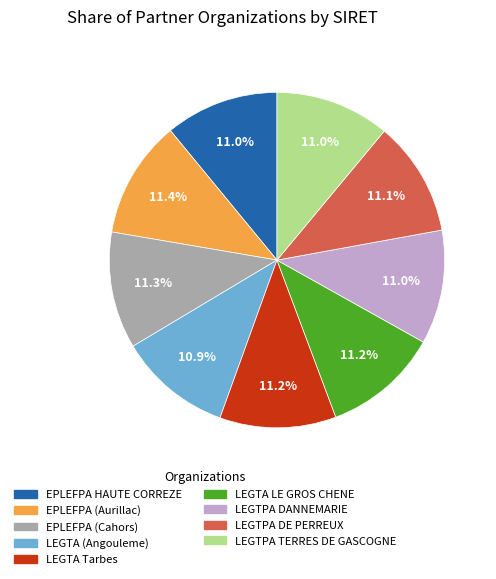

Is there any slice that represents more than half of the pie?

No